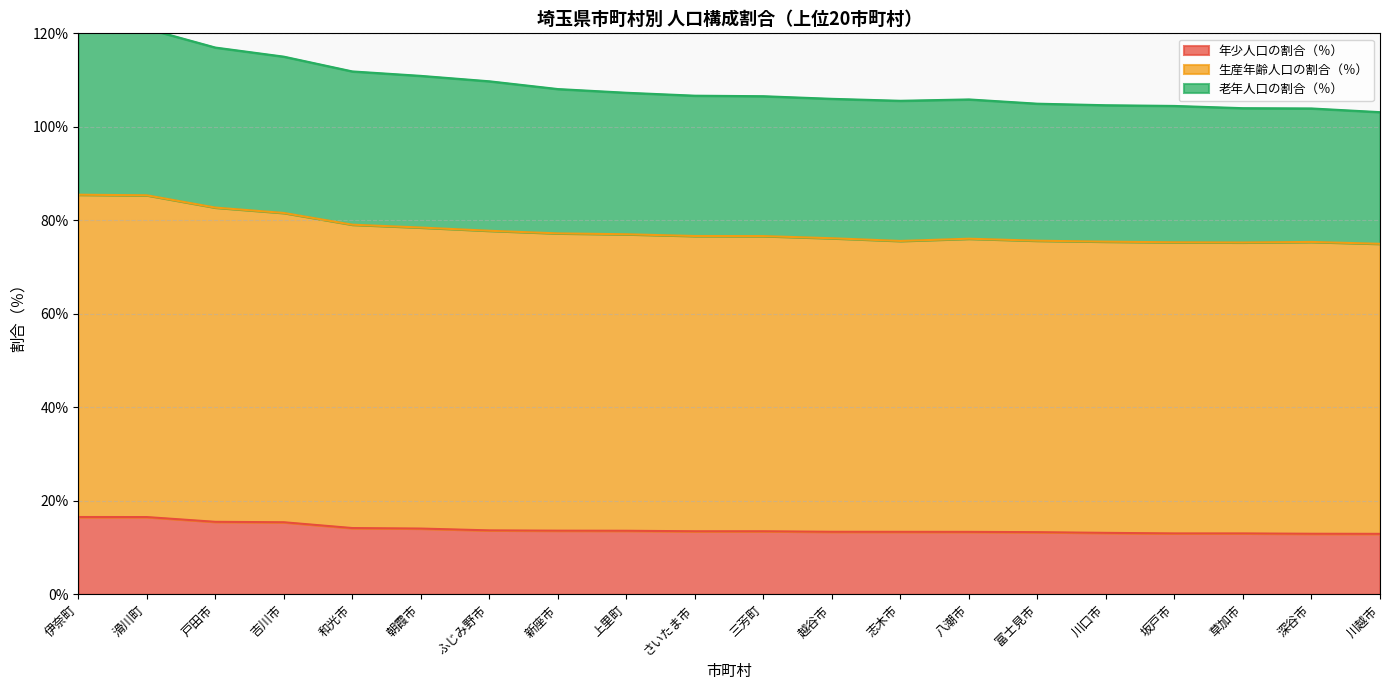

Is the value of 年少人口の割合（％） at 朝霞市 greater than the value of 生産年齢人口の割合（％） at 越谷市?

No